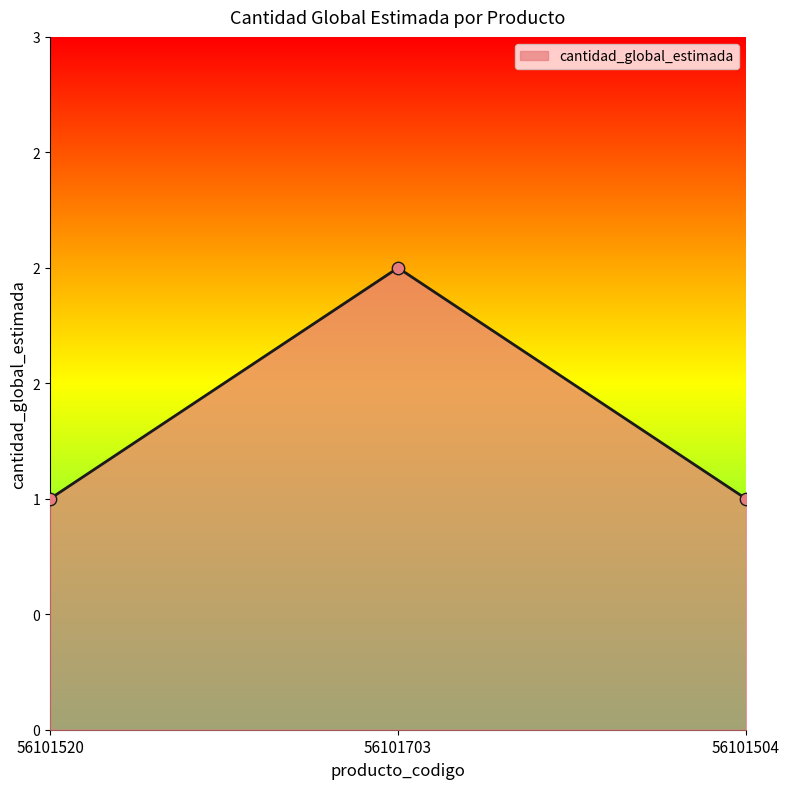

What is the ratio of the value at 56101504 to the value at 56101703?

0.5